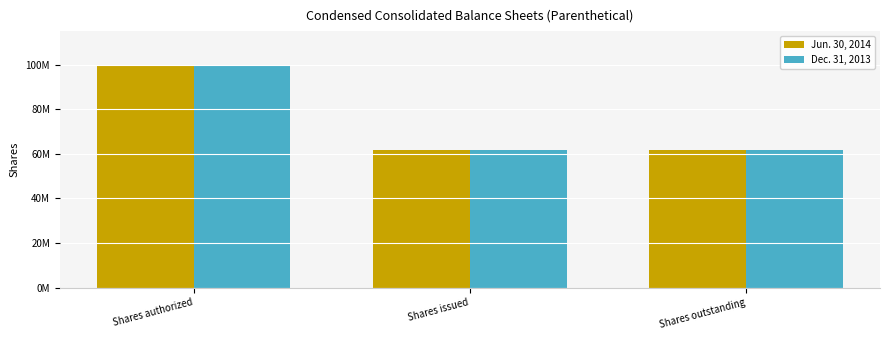

What are all the series names shown in the legend?

Jun. 30, 2014, Dec. 31, 2013